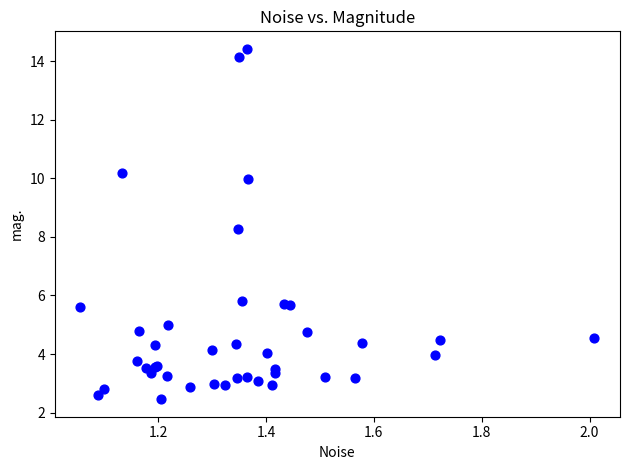

What Y value in the scatter plot is closest to 8?

8.3